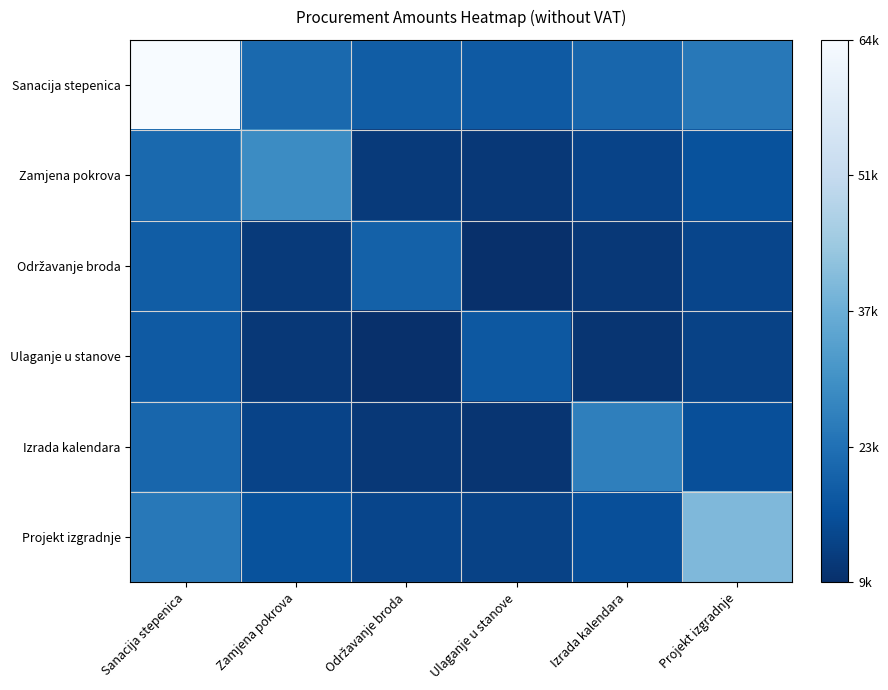

Count the number of data series in this chart.

6